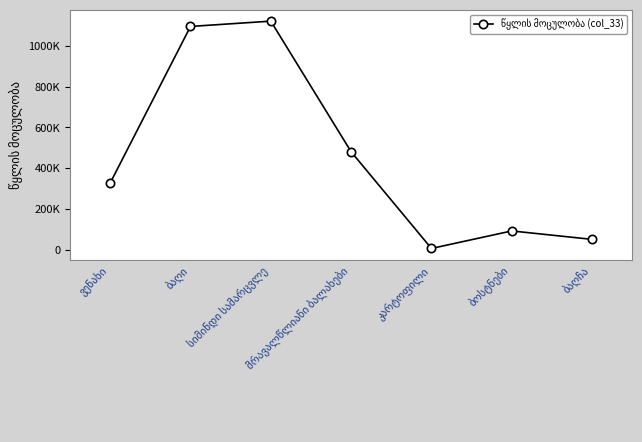

At which label does the data first exceed 326874?

ვენახი